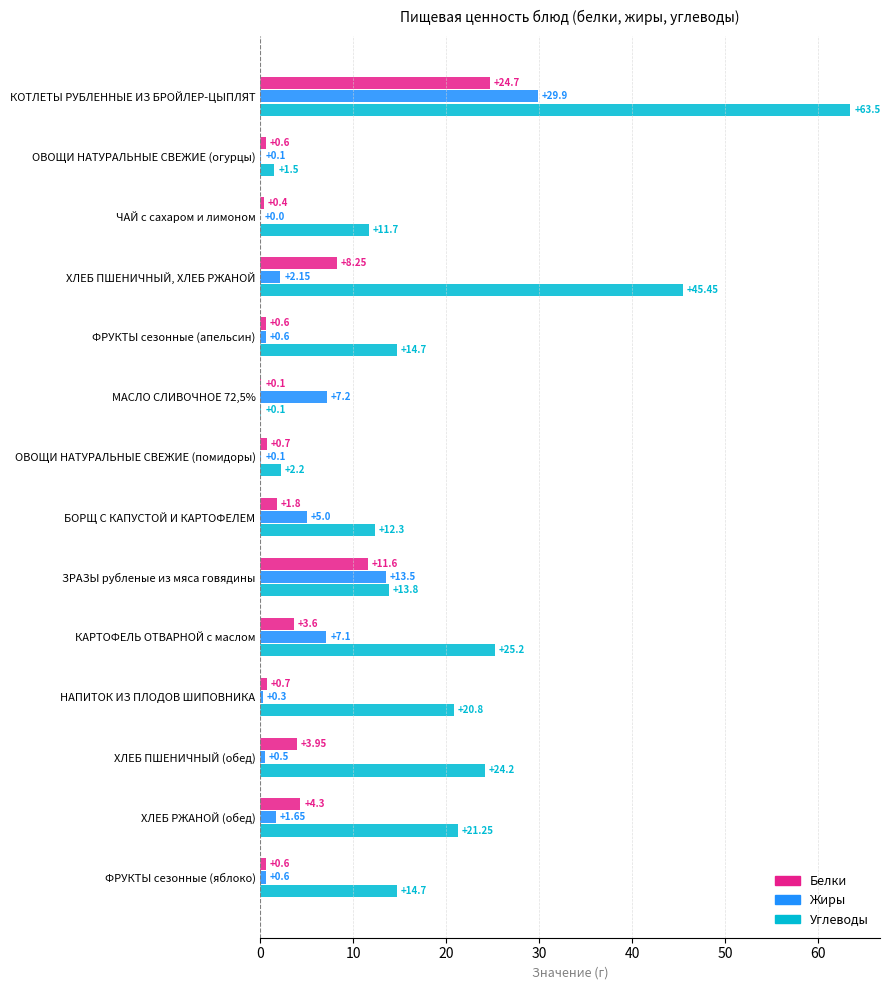

Between ЧАЙ с сахаром и лимоном and ХЛЕБ ПШЕНИЧНЫЙ, ХЛЕБ РЖАНОЙ, which series saw the biggest shift?

Углеводы